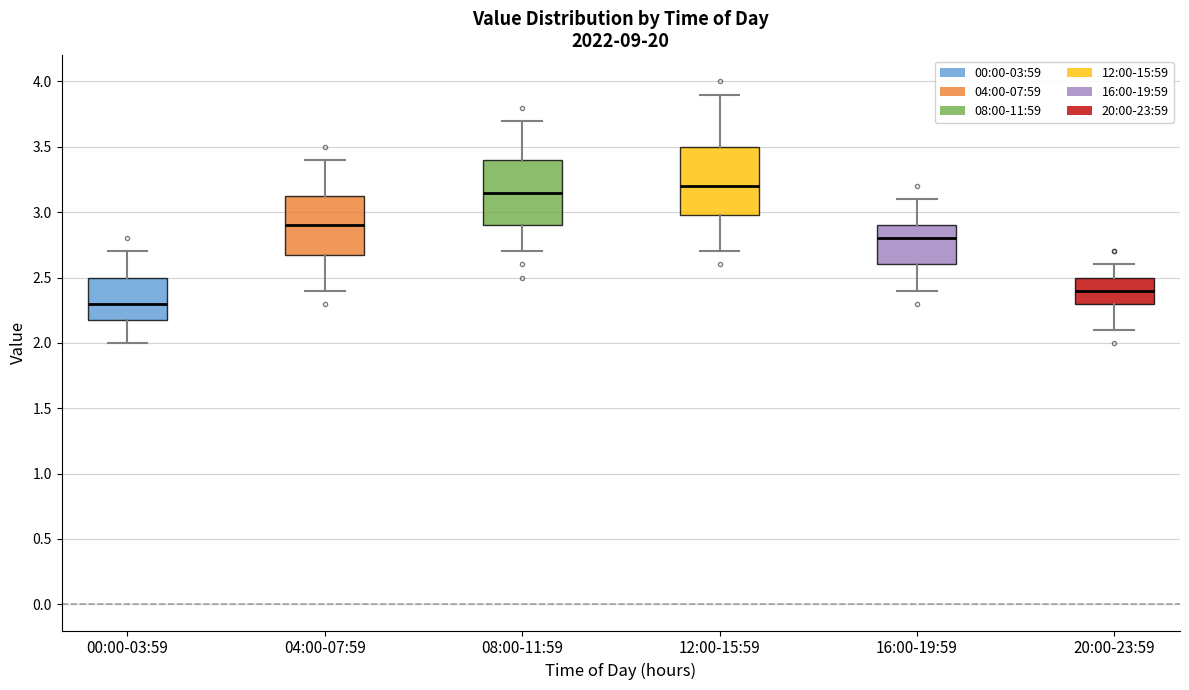

Reading left to right, read every box against the y-axis: the position of its median line, the range the box covers, and the ends of its whiskers. The values are not printed on the chart, so give them approximately, as read against the axis.

00:00-03:59: median 2.30, box 2.20 to 2.50, whiskers 2.00 to 2.70
04:00-07:59: median 2.90, box 2.70 to 3.15, whiskers 2.40 to 3.40
08:00-11:59: median 3.15, box 2.90 to 3.40, whiskers 2.70 to 3.70
12:00-15:59: median 3.20, box 3.00 to 3.50, whiskers 2.70 to 3.90
16:00-19:59: median 2.80, box 2.60 to 2.90, whiskers 2.40 to 3.10
20:00-23:59: median 2.40, box 2.30 to 2.50, whiskers 2.10 to 2.60